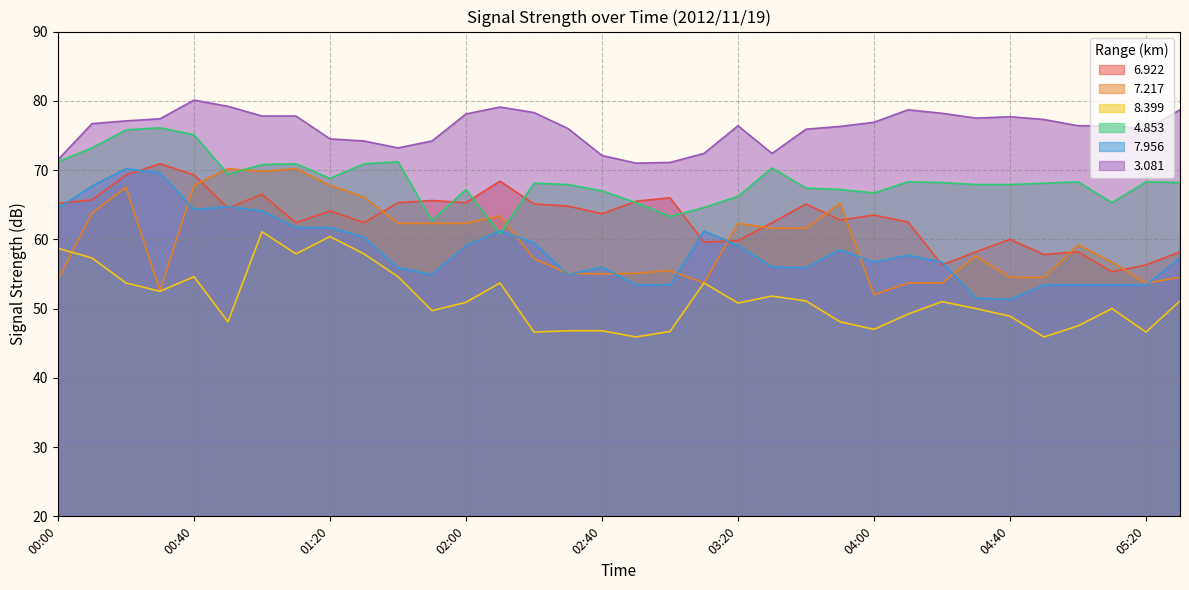

The value of 8.399 at 01:40 is 22.4. True or false?

False